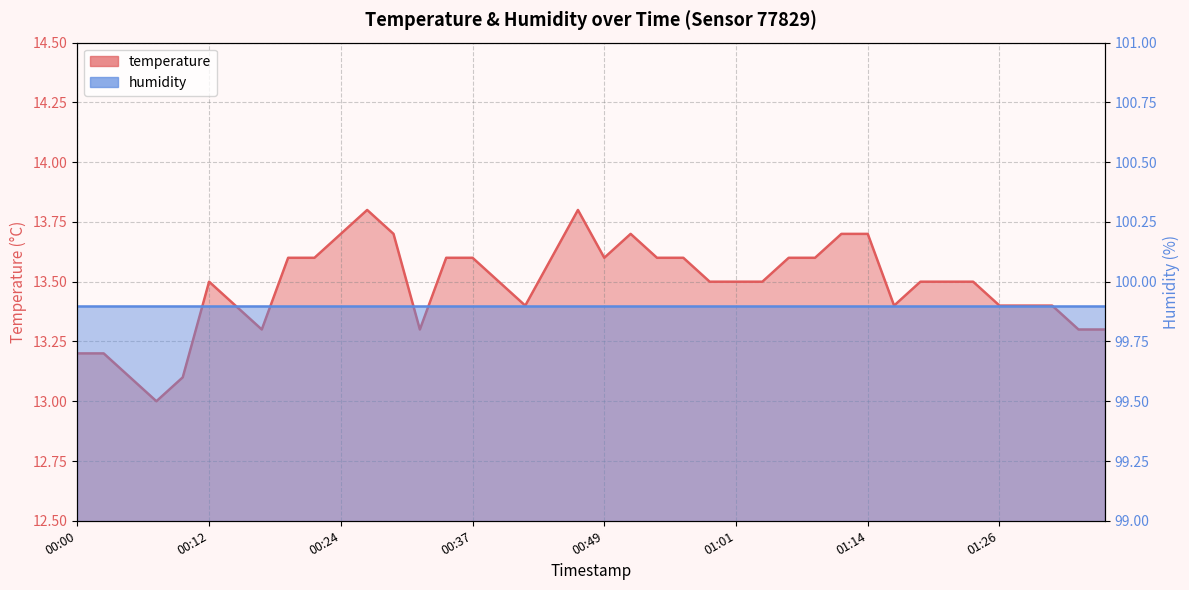

How many points are higher than both their immediate neighbors (excluding endpoints)?

4